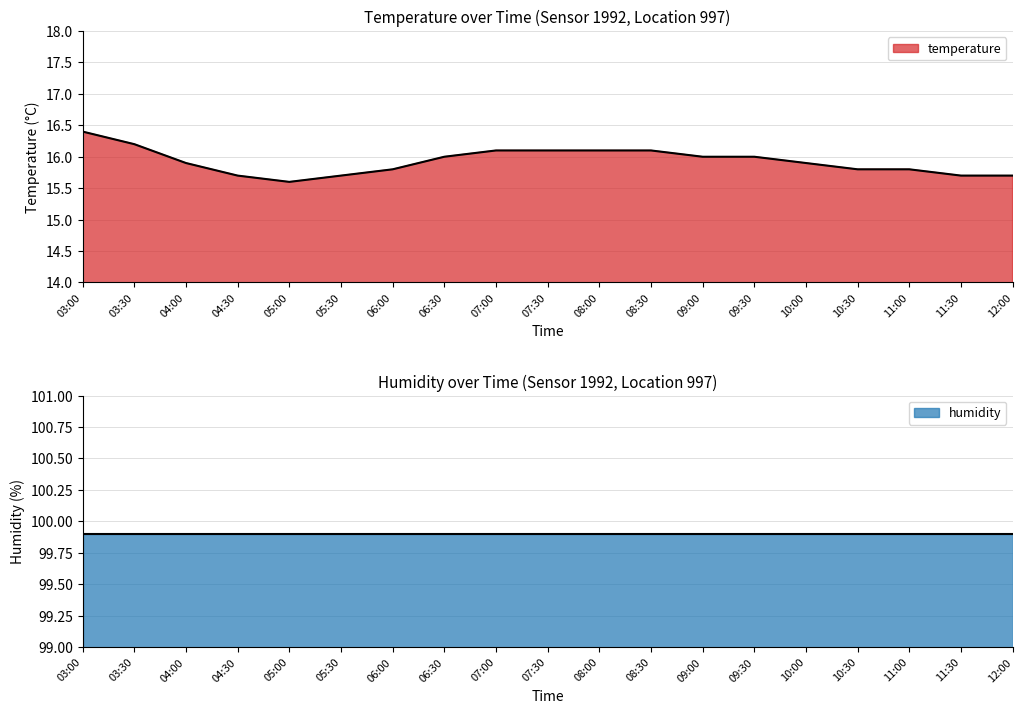

How many data points does each series have?

19